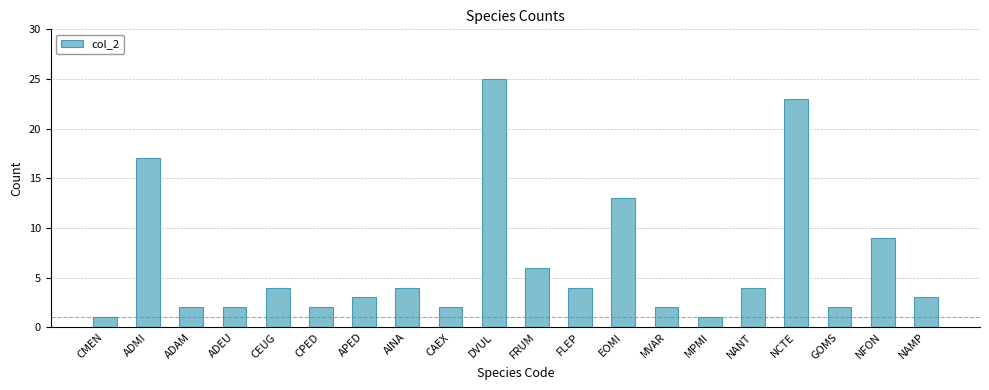

What is the difference between the second highest and second lowest values?

22